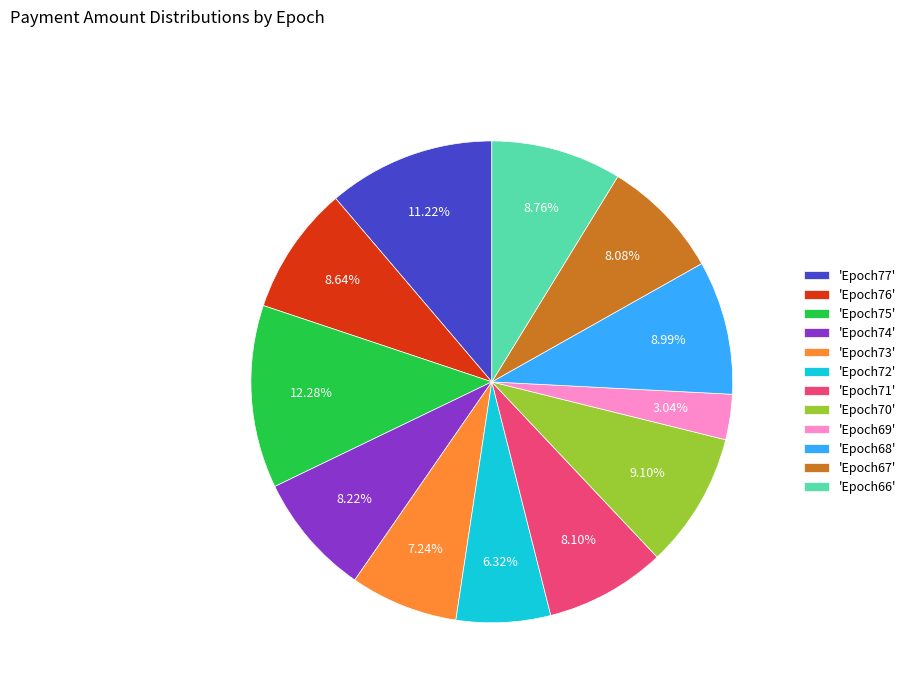

Combined, do 'Epoch66' and 'Epoch76' account for over 50%?

No